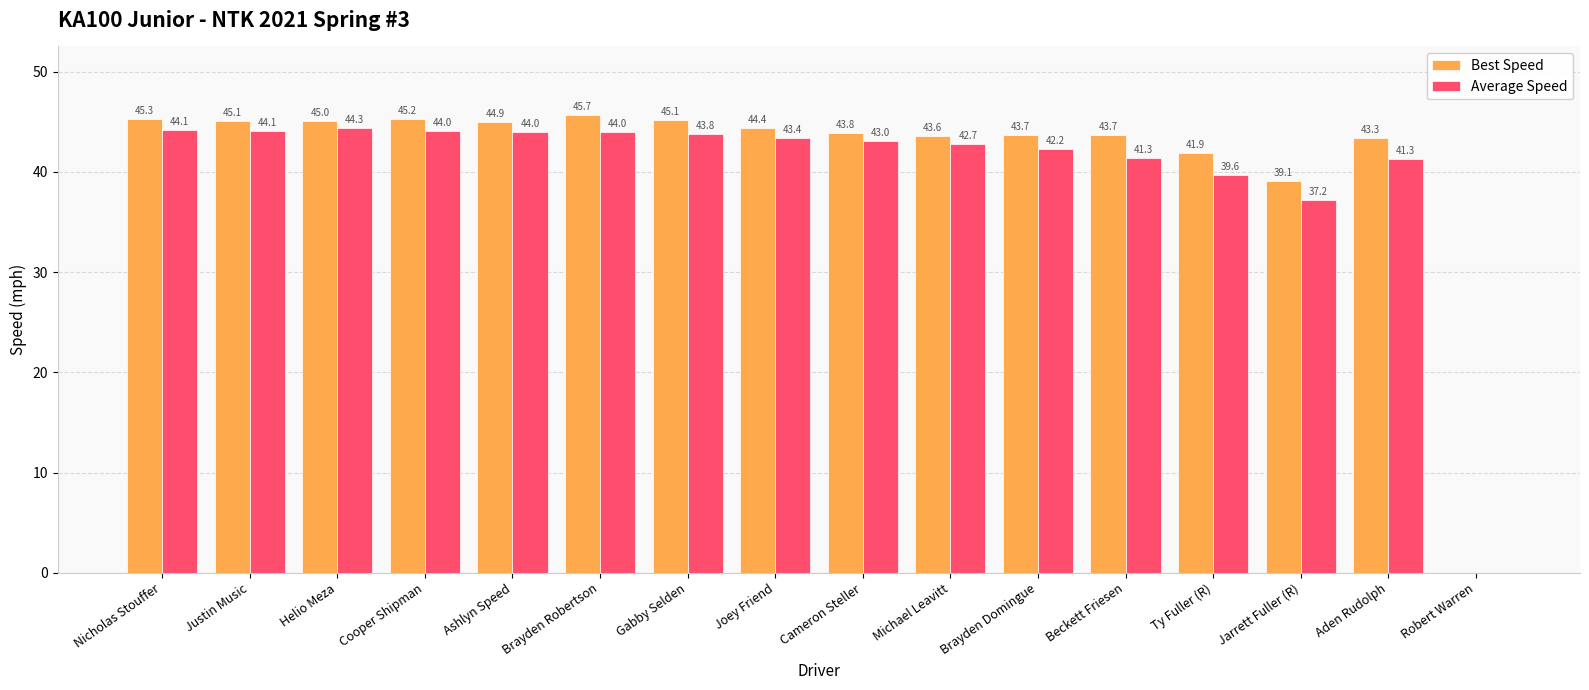

Which series has the largest total across all categories?

Best Speed